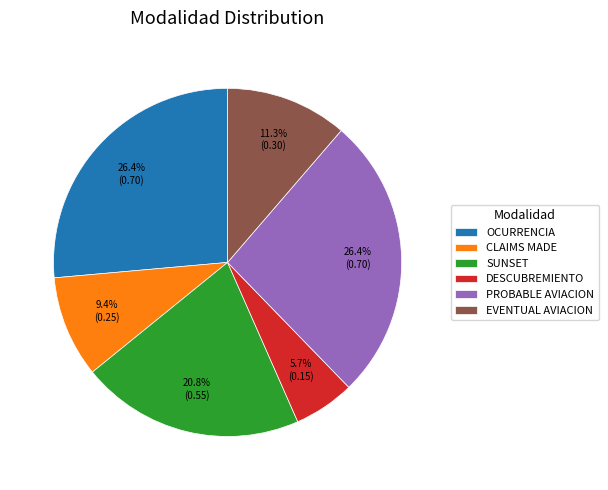

Which category has the smallest portion of the pie?

DESCUBREMIENTO